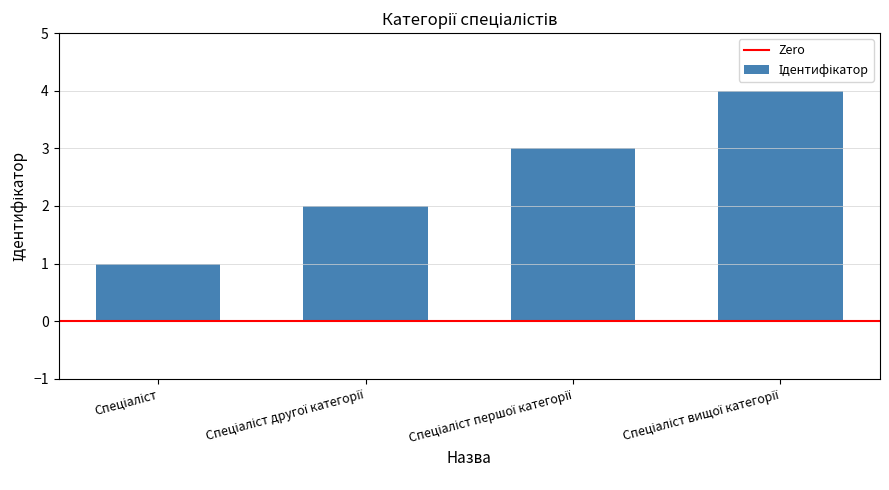

What is the sum of all values?

10